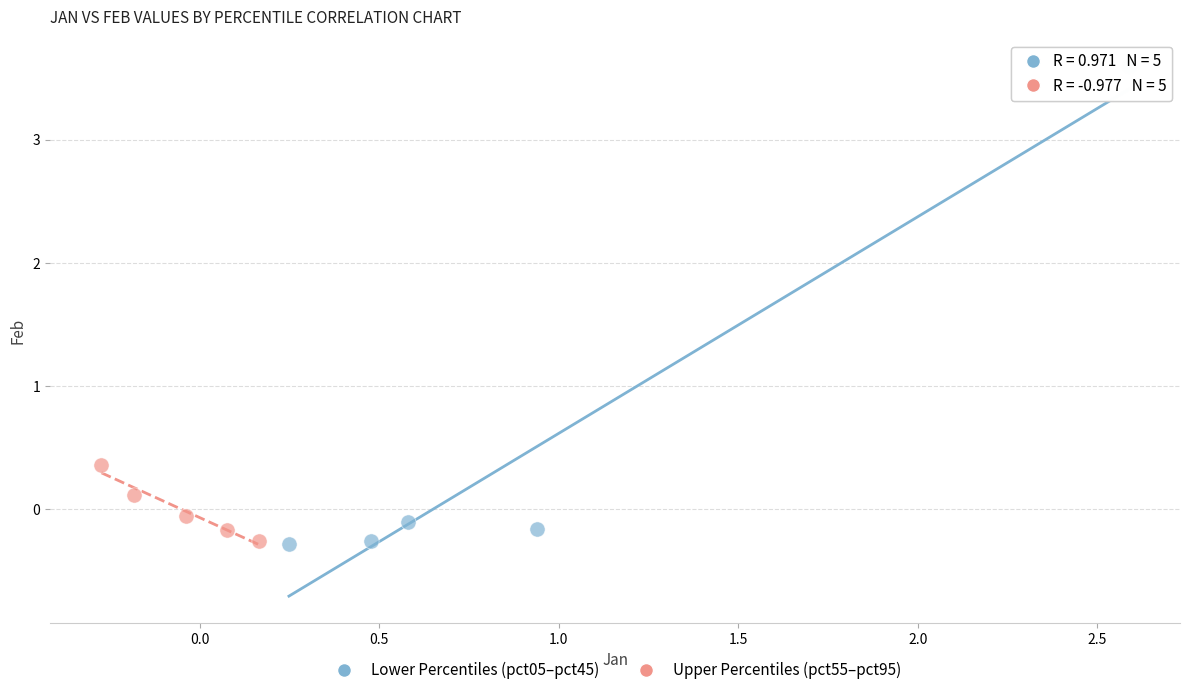

Which series has the widest spread of Y values?

Lower Percentiles (pct05–pct45)